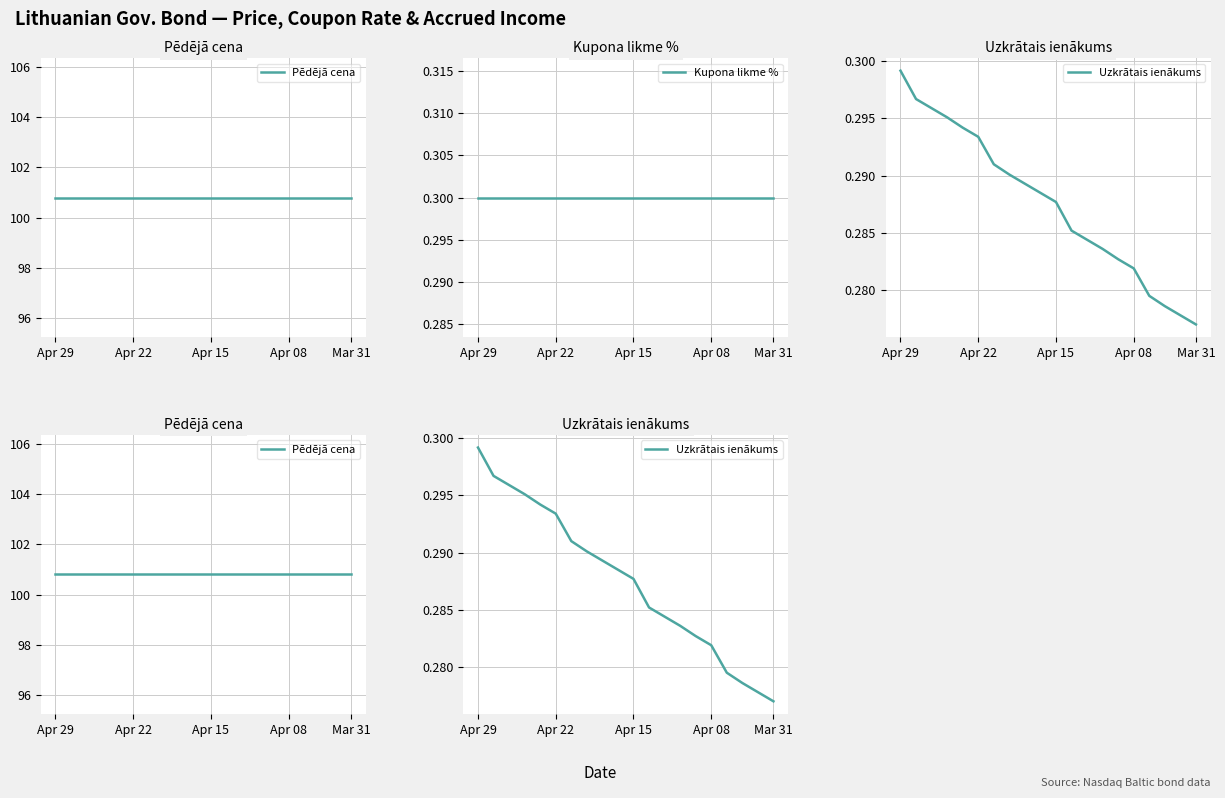

True or false: Uzkrātais ienākums and Kupona likme % intersect in this chart.

False